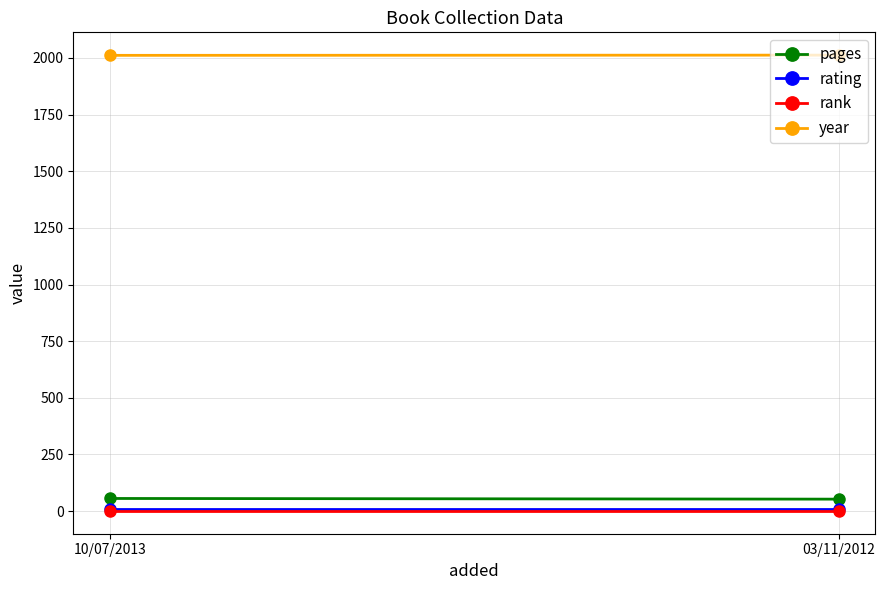

The rank series shows 0 at 10/07/2013. True or false?

False